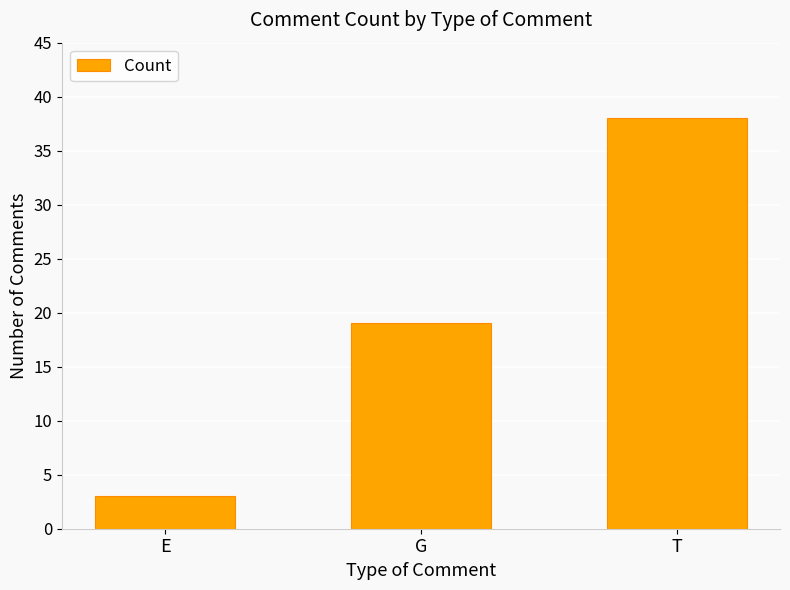

Which has a higher value, E or G?

G